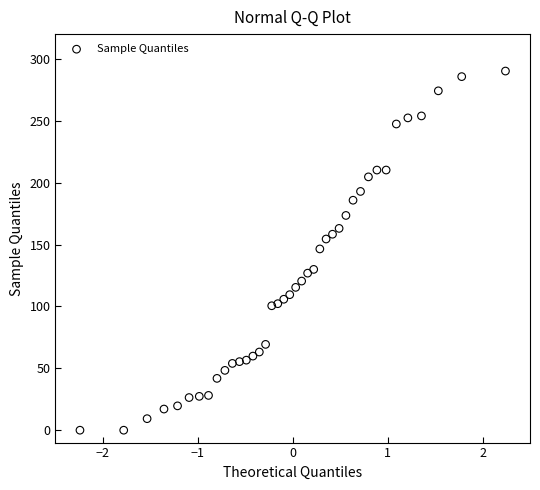

What is the range of X values (max minus min)?

4.5